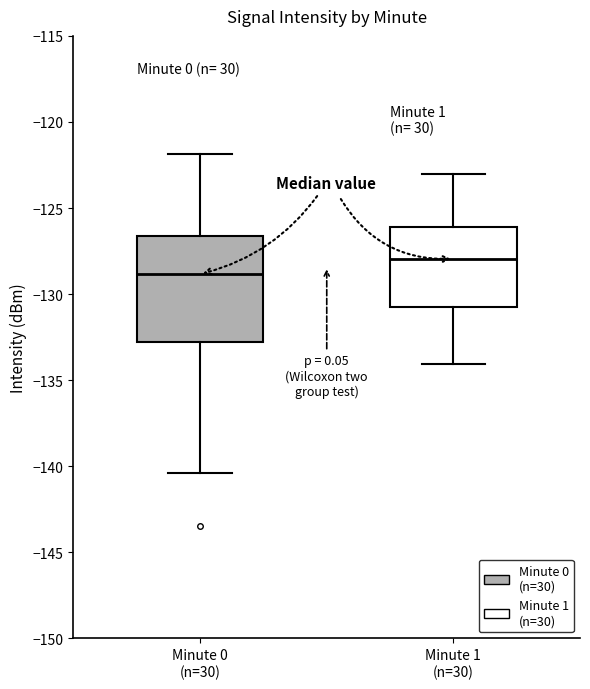

Which box's median line is the highest?

Minute 1 (n=30)